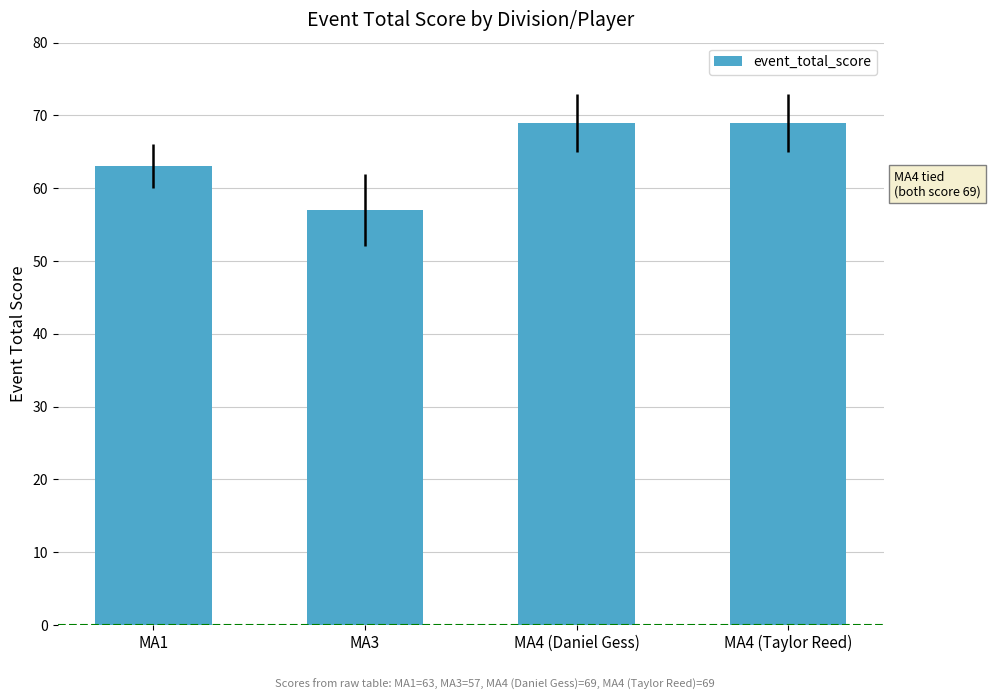

Count the values in the range 63 to 69.

3